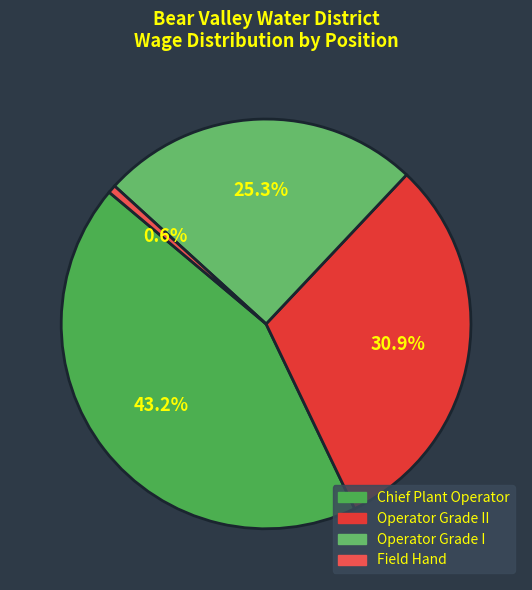

How many segments does this pie chart have?

4